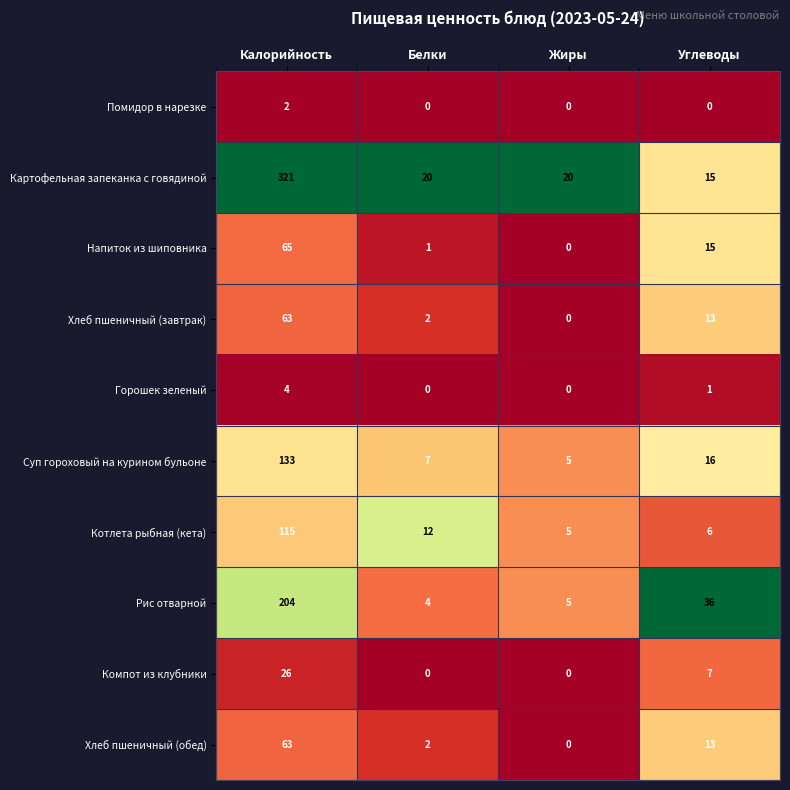

The Напиток из шиповника series shows 1 at Белки. True or false?

True